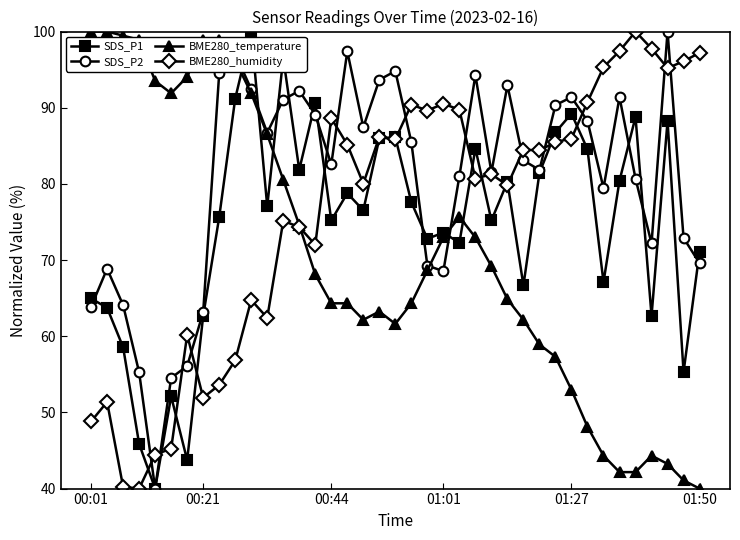

True or false: BME280_temperature has more than 2 interior local peaks.

True